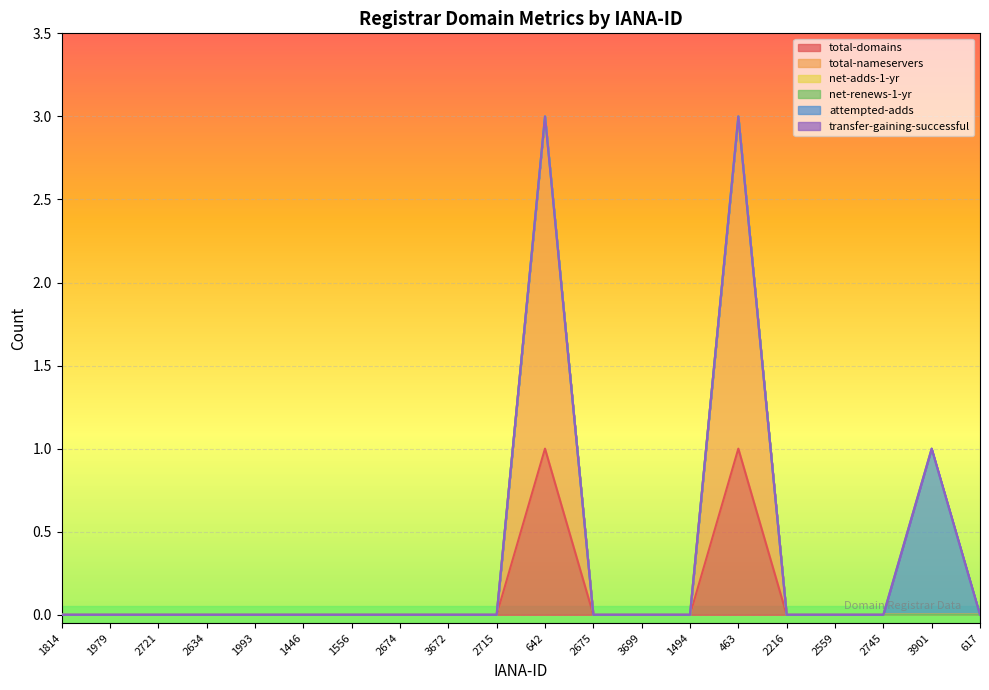

Between 1993 and 463, which is larger?

463